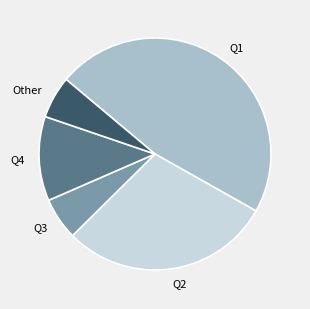

Is the sum of Q2 and Q4 greater than half?

No